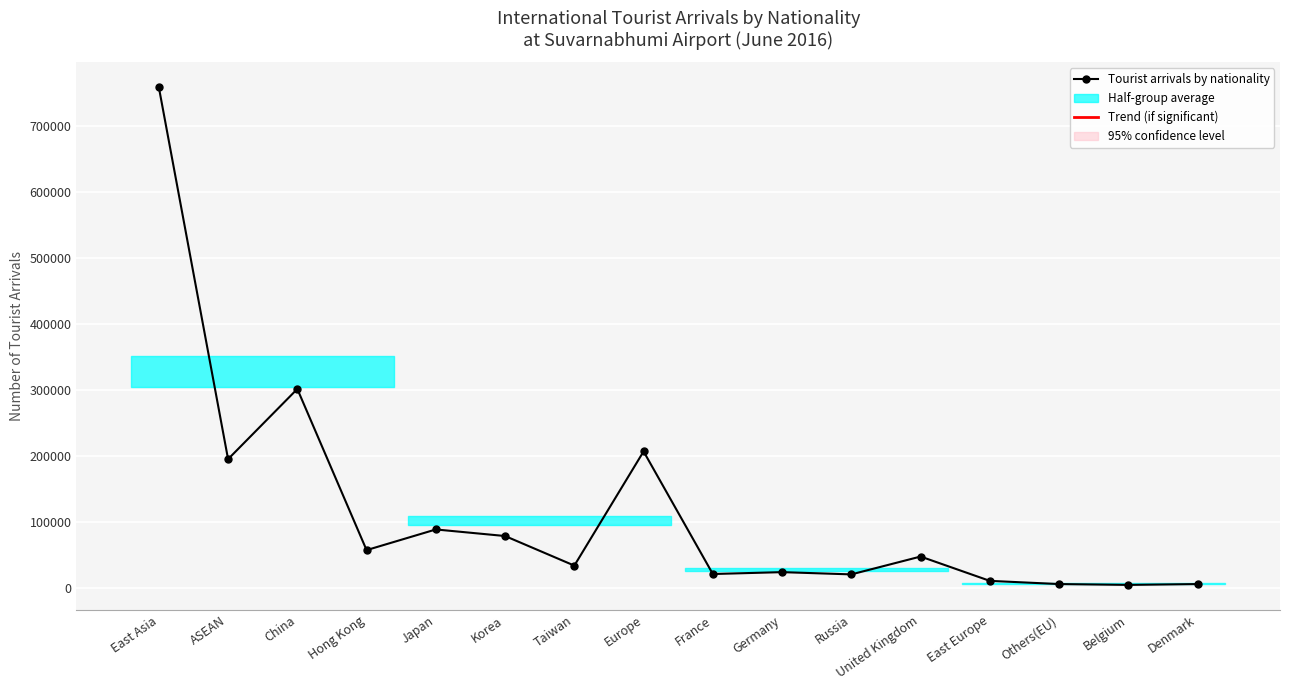

True or false: the data shows 124040 at Japan.

False